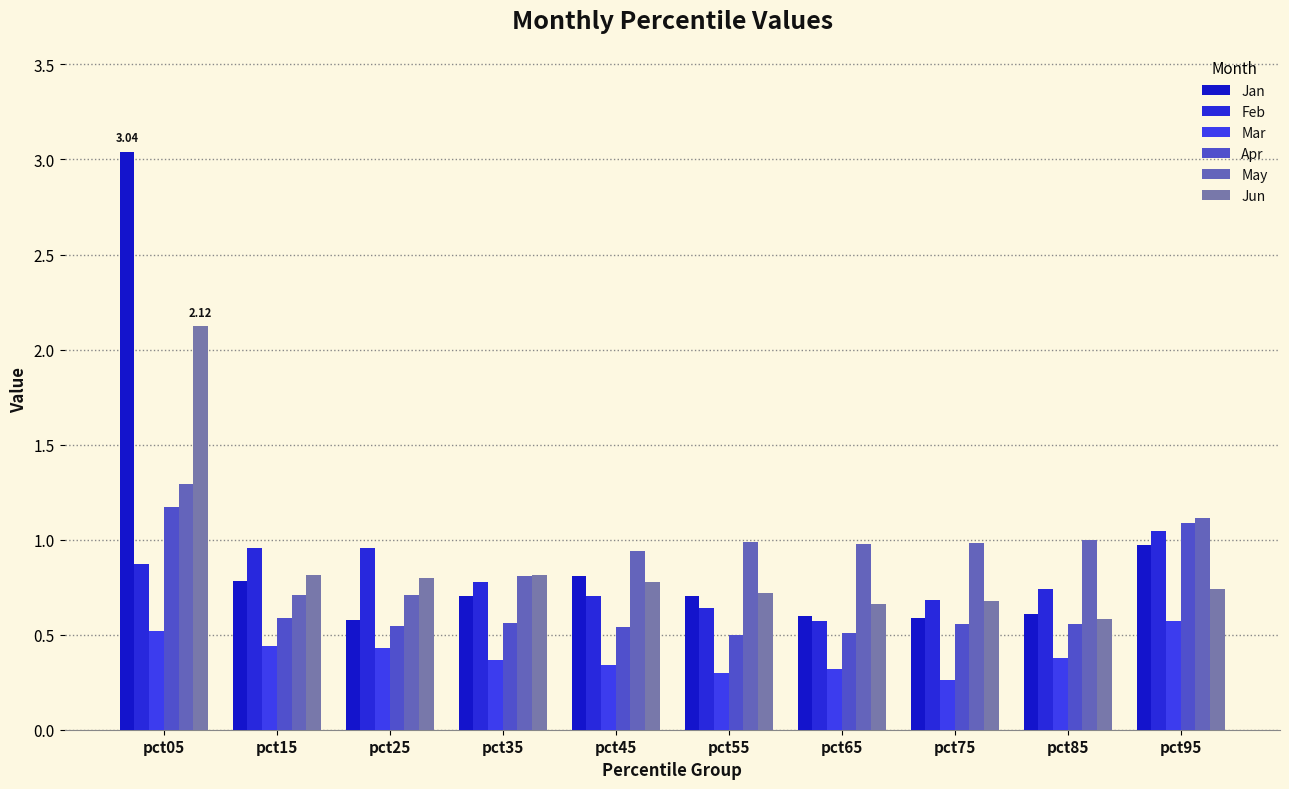

Count the number of categories in the chart.

10